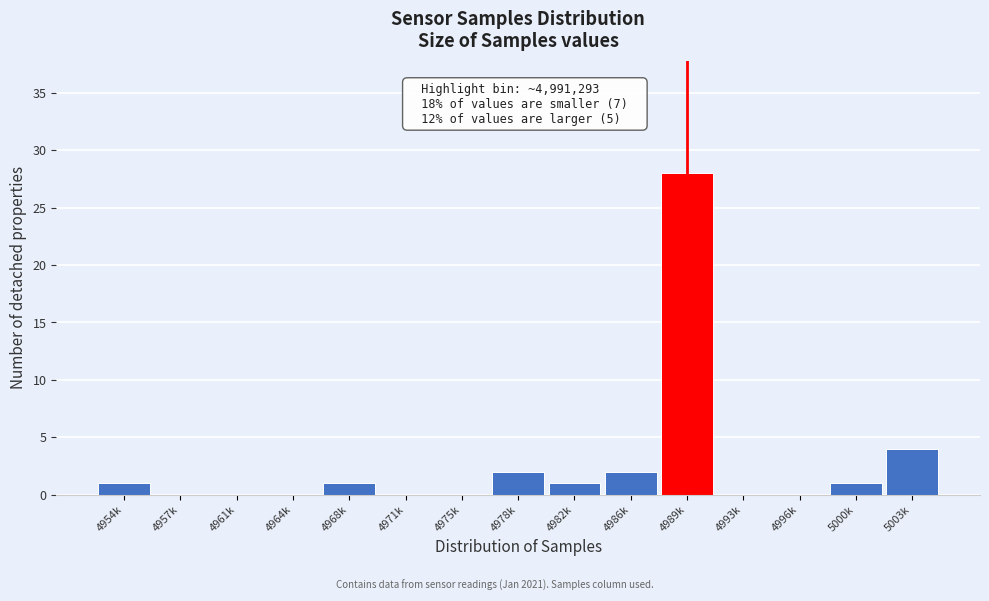

Reading left to right, what are all the values shown in this chart?

4954k=1	4957k=0	4961k=0	4964k=0	4968k=1	4971k=0	4975k=0	4978k=2	4982k=1	4986k=2	4989k=28	4993k=0	4996k=0	5000k=1	5003k=4